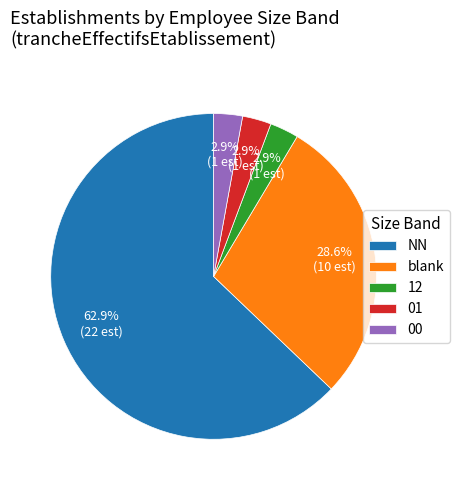

Is there any slice that represents more than half of the pie?

Yes